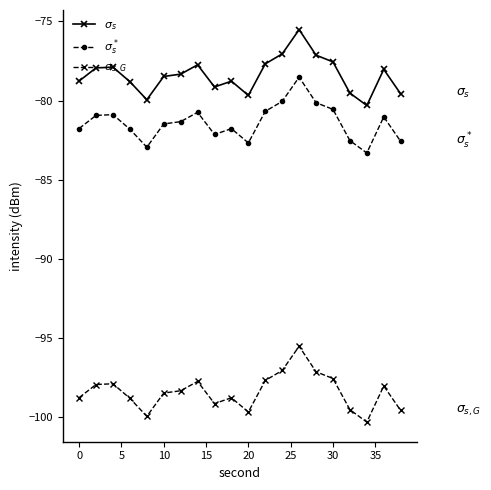

What is the maximum value shown in the chart?

-75.5